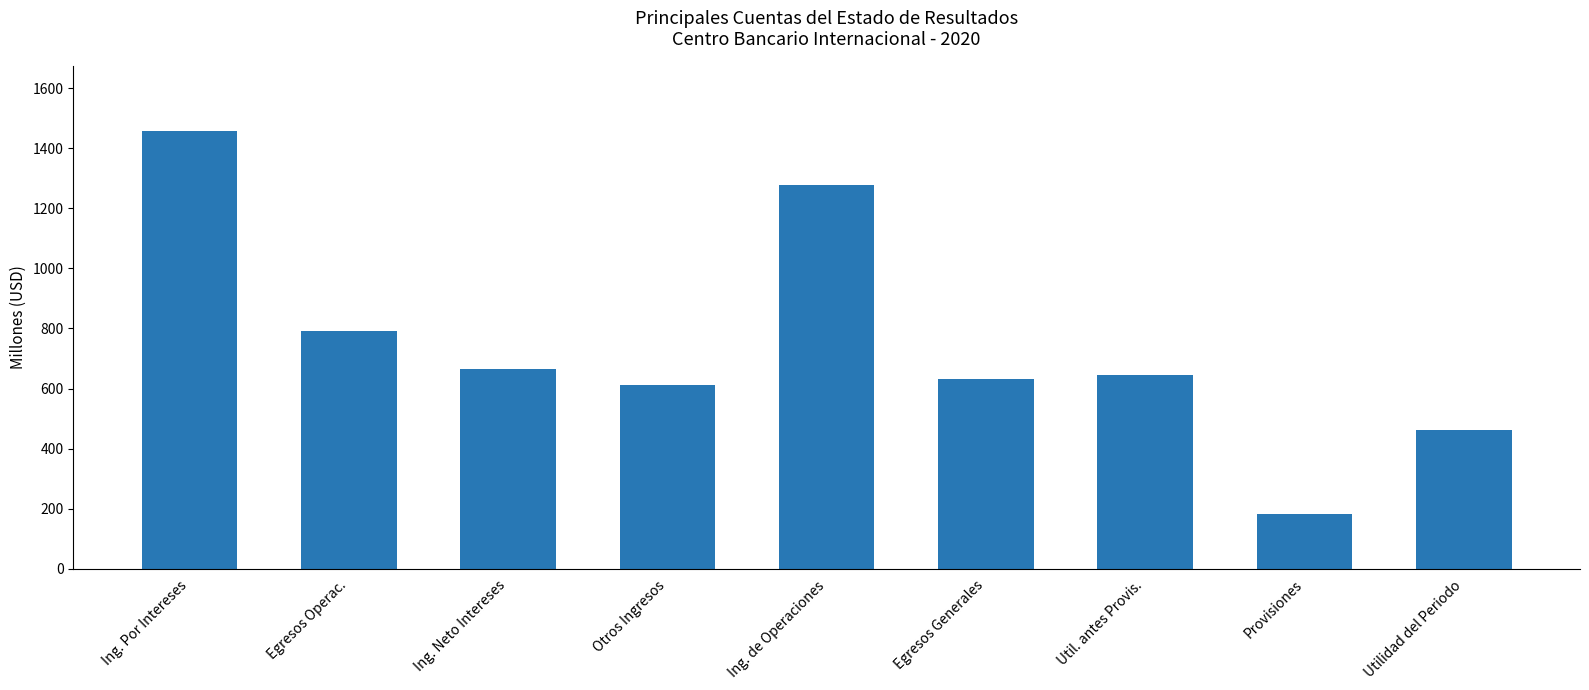

What is the sum of the values at Utilidad del Periodo and Otros Ingresos?

1075.9